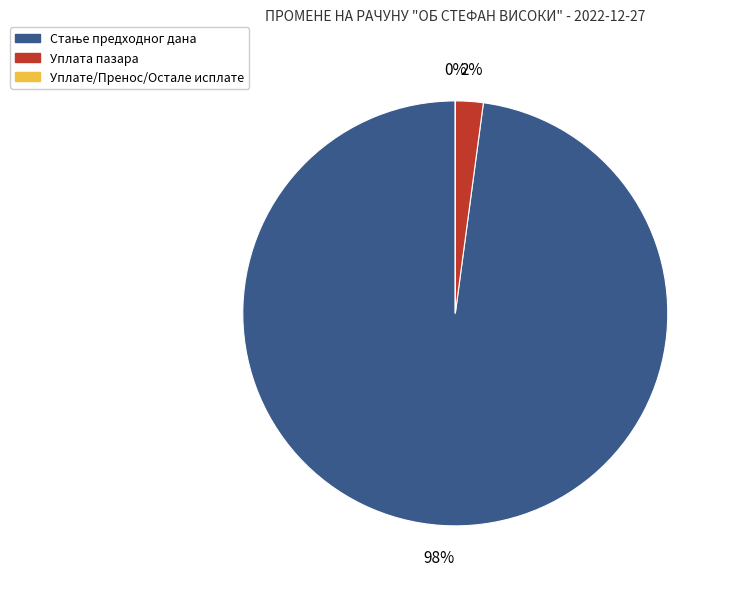

Is there any slice that represents more than half of the pie?

Yes